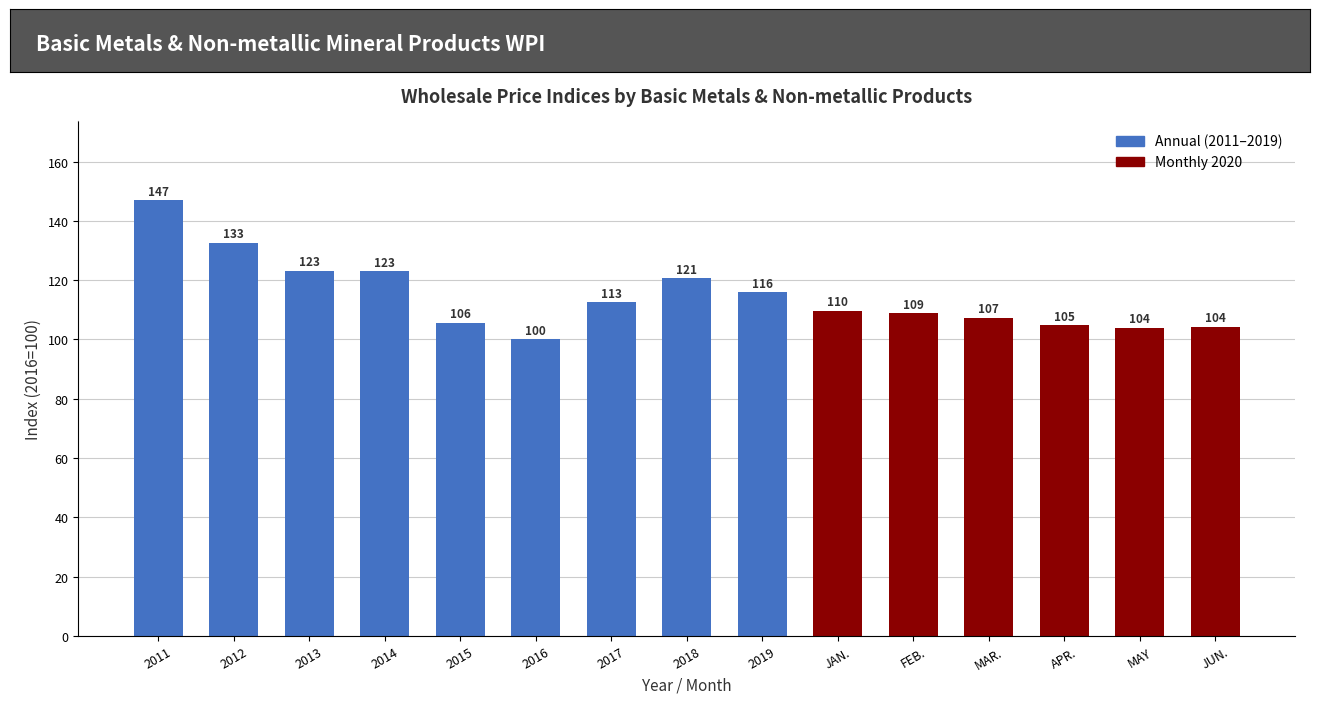

Where is the data nearest to the value 123?

2014